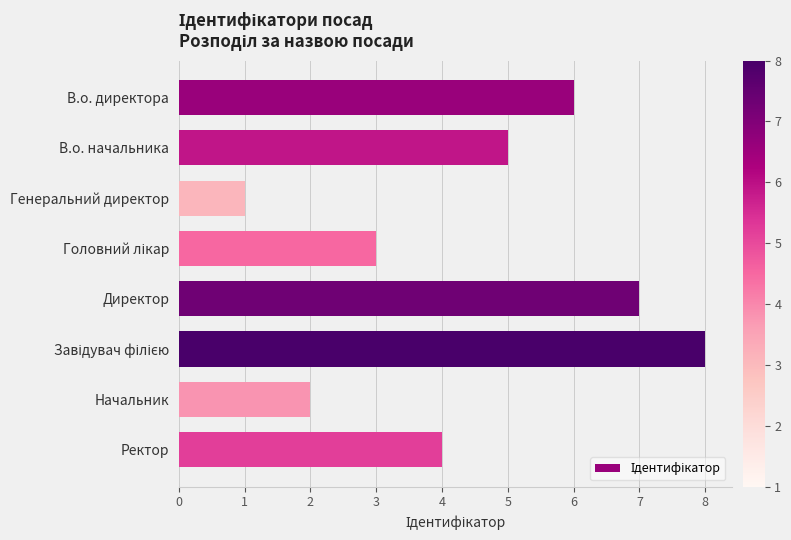

Which has a higher value, В.о. начальника or Ректор?

В.о. начальника